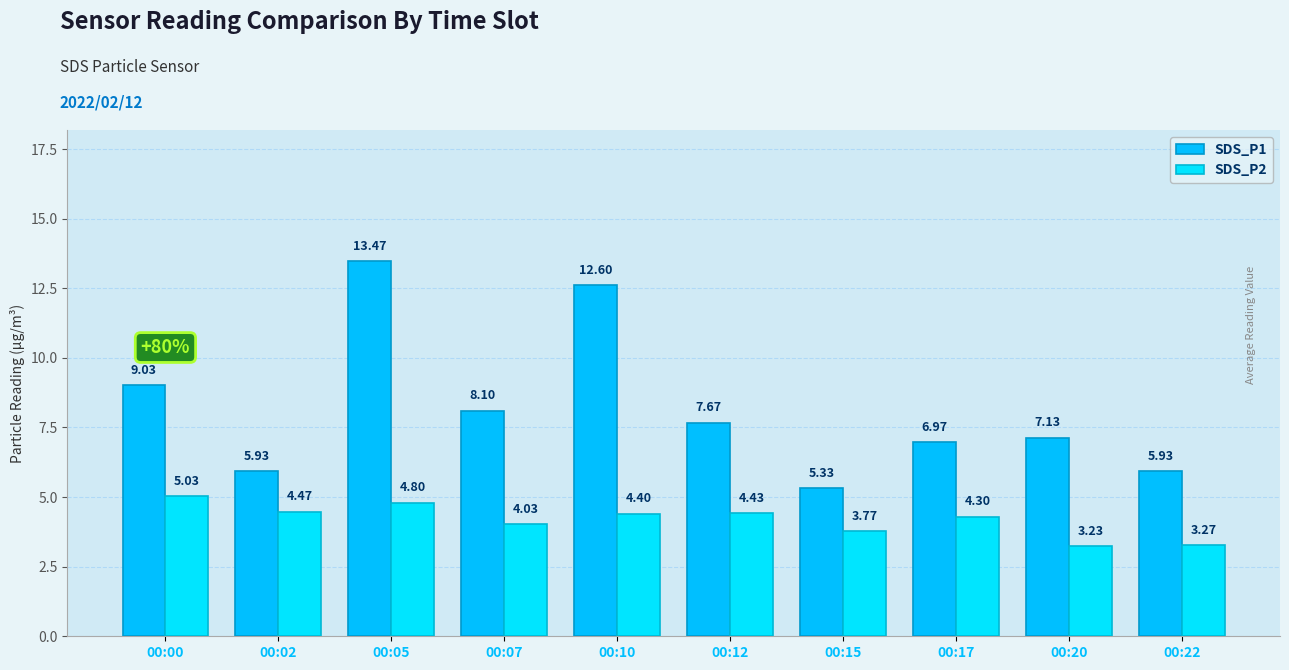

How many bars are there in total?

20